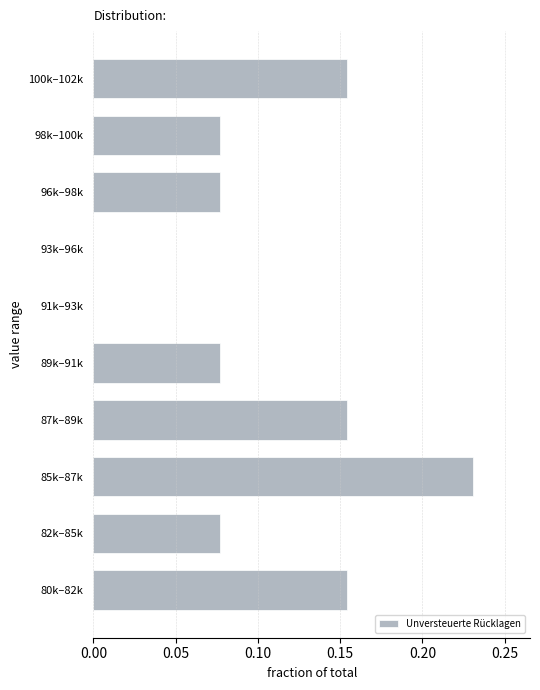

Which has a higher value, 82k–85k or 80k–82k?

80k–82k